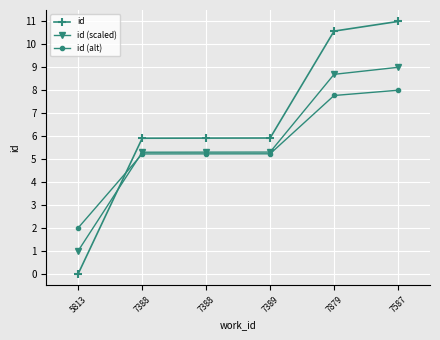

What are all the series names shown in the legend?

id, id (scaled), id (alt)